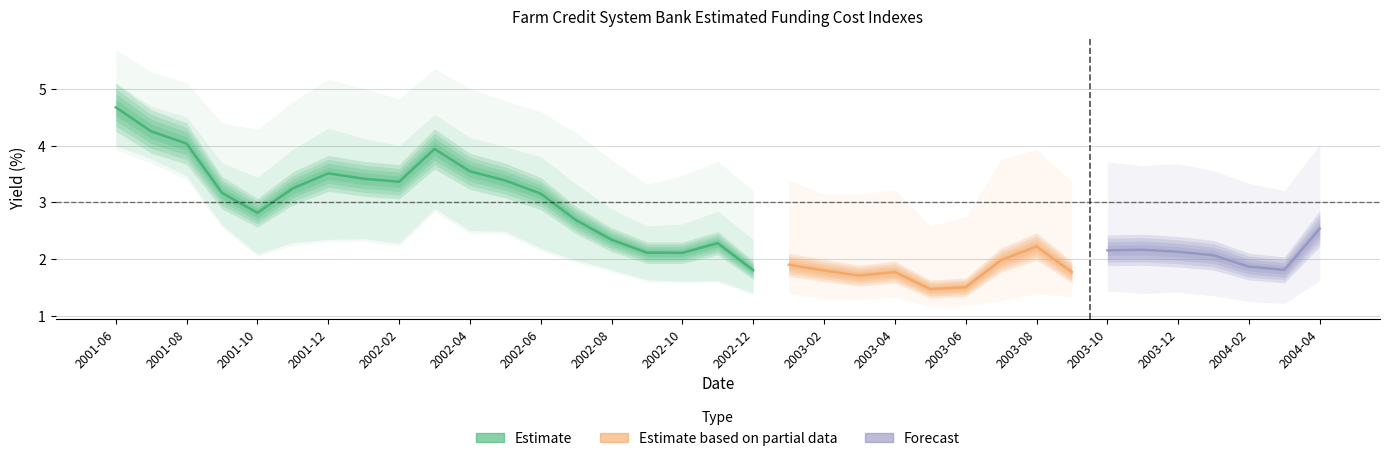

Where is the first local minimum for 5-year BEY?

2001-10